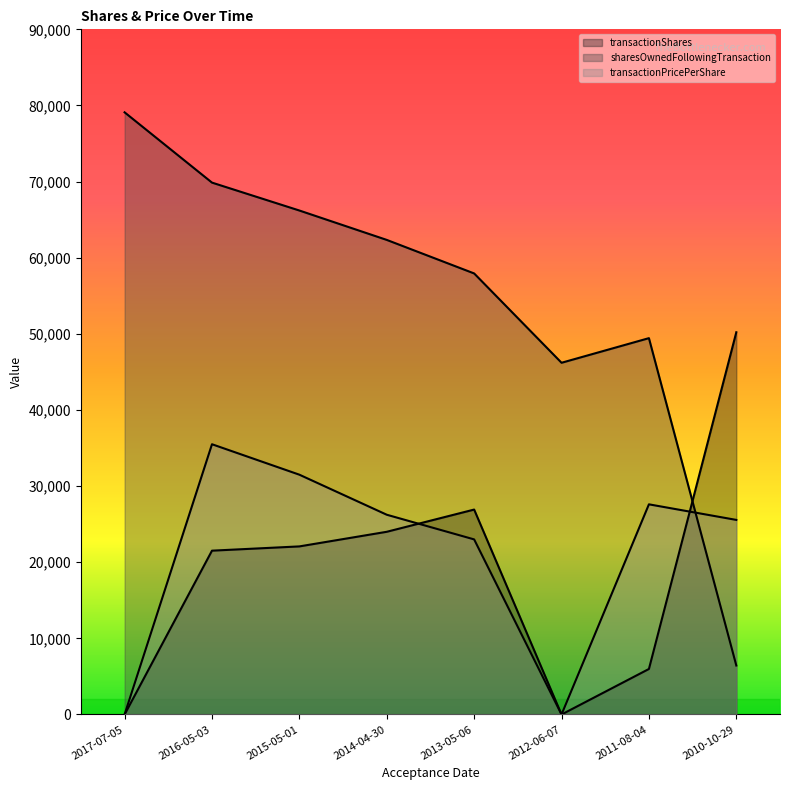

What is the average value of the transactionShares series?

18838.8